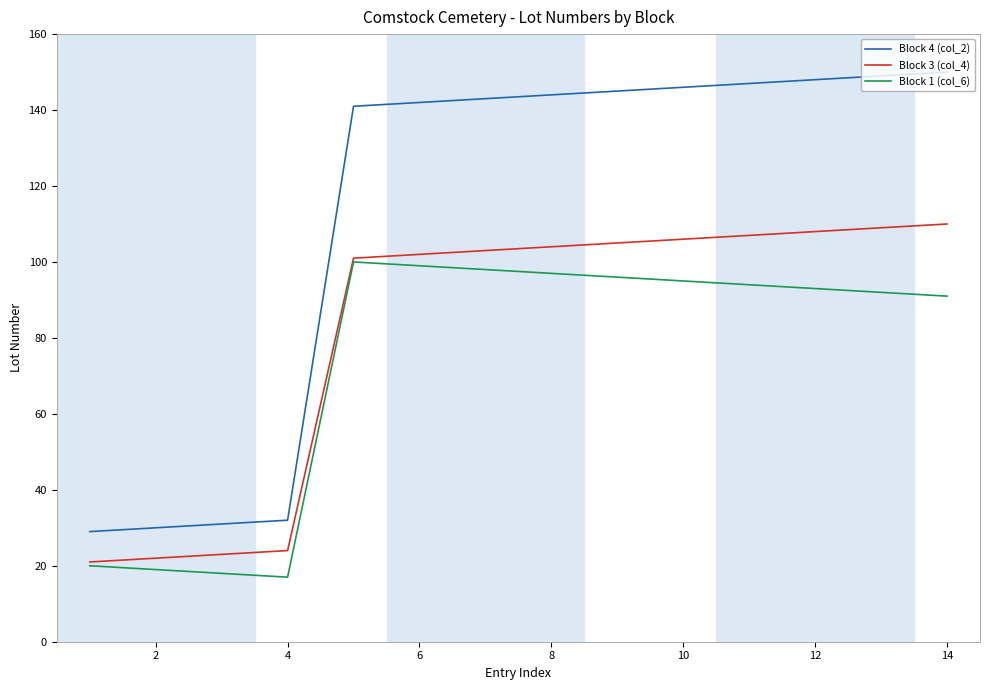

List the series in order of their overall mean, highest first.

Block 4 (col_2), Block 3 (col_4), Block 1 (col_6)